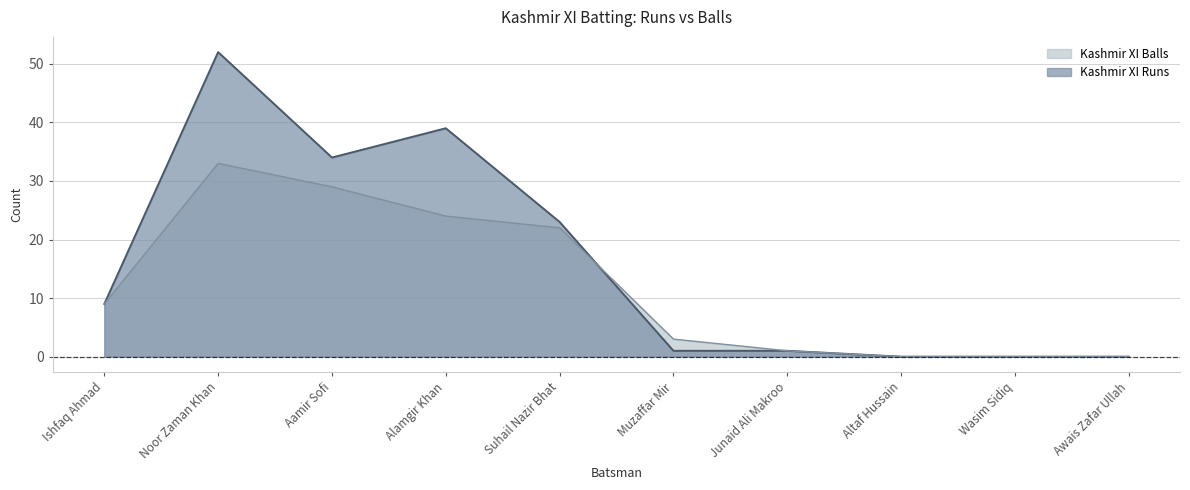

Reading right to left, transcribe all the data shown in this chart.

Kashmir XI Runs: 0	0	0	1	1	23	39	34	52	9
Kashmir XI Balls: 0	0	0	1	3	22	24	29	33	9